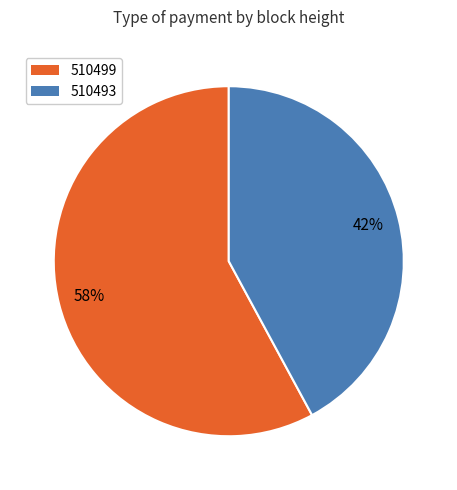

What is the smallest slice in the pie chart?

510493